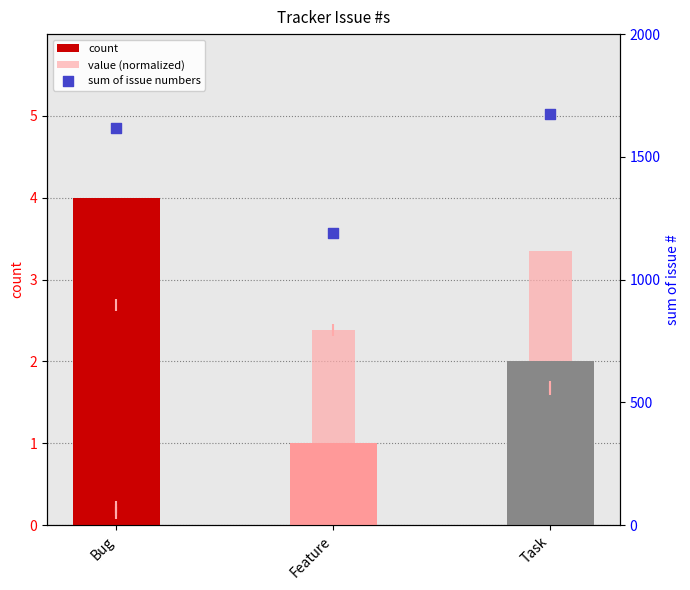

Which series contains the lowest Y value?

count